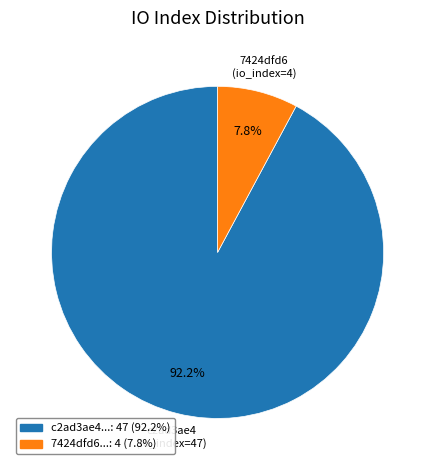

Is there any slice that represents more than half of the pie?

Yes